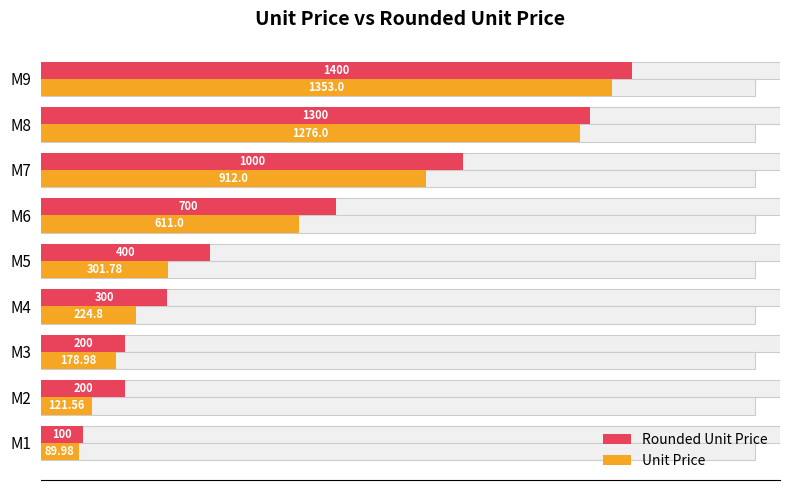

Rank the series by their average value, from highest to lowest.

Rounded Unit Price, Unit Price